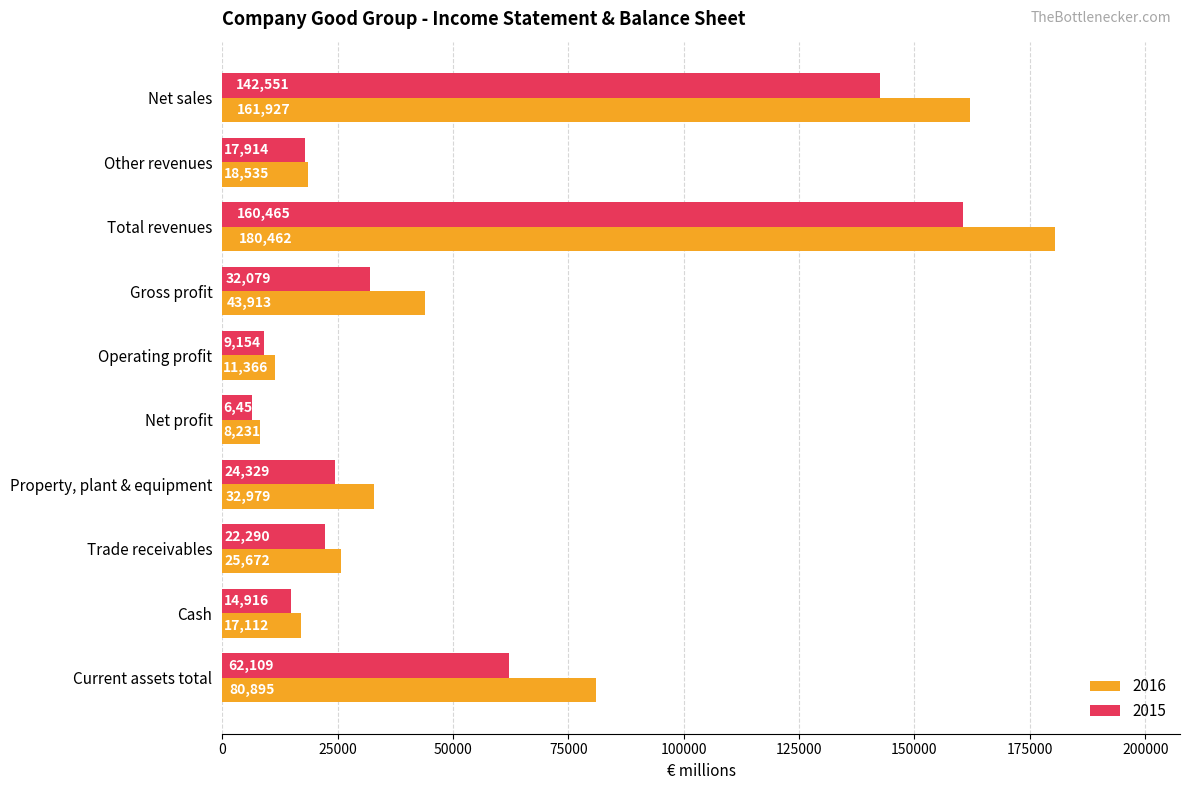

True or false: 2015 has a value of 160465 at Total revenues.

True